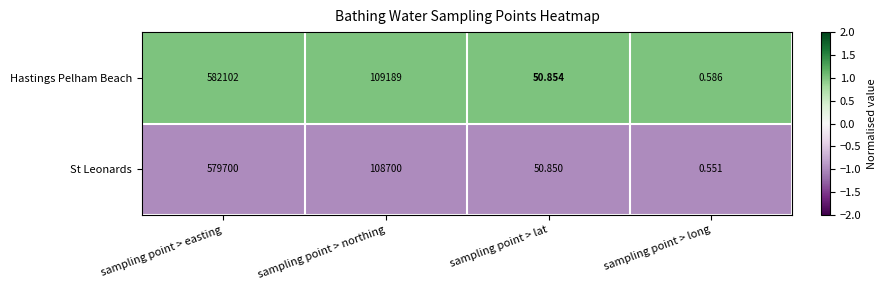

Rank the series at sampling point > northing from highest to lowest value.

Hastings Pelham Beach, St Leonards